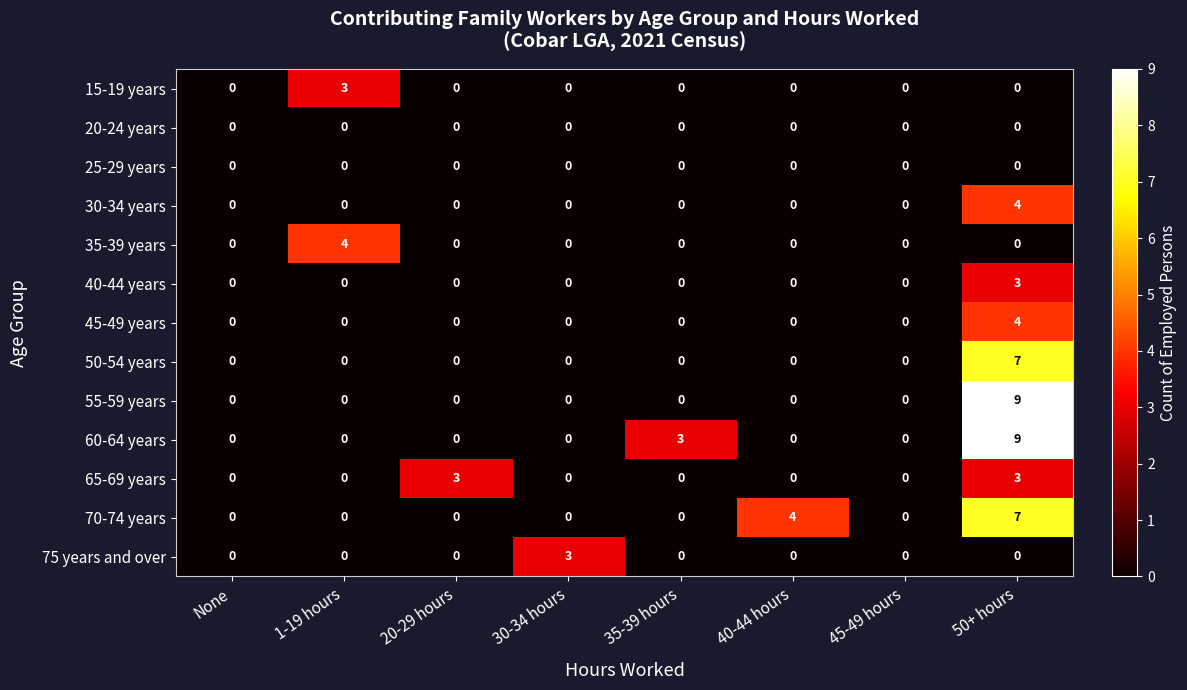

The 75 years and over series shows -2 at 45-49 hours. True or false?

False